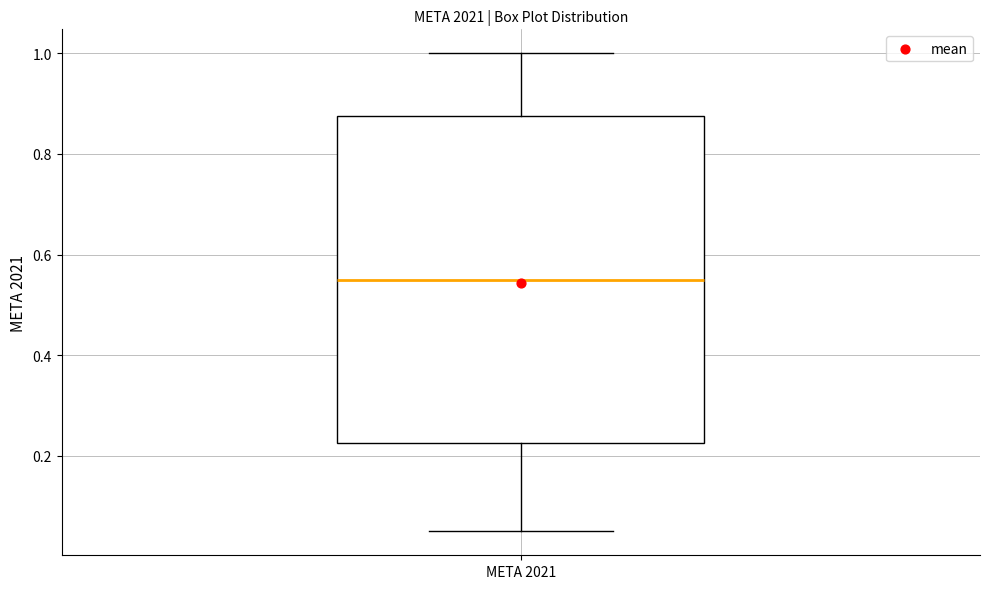

Where does the lower whisker of the box for META 2021 end on the y-axis? The values are not printed on the chart, so give them approximately, as read against the axis.

0.06